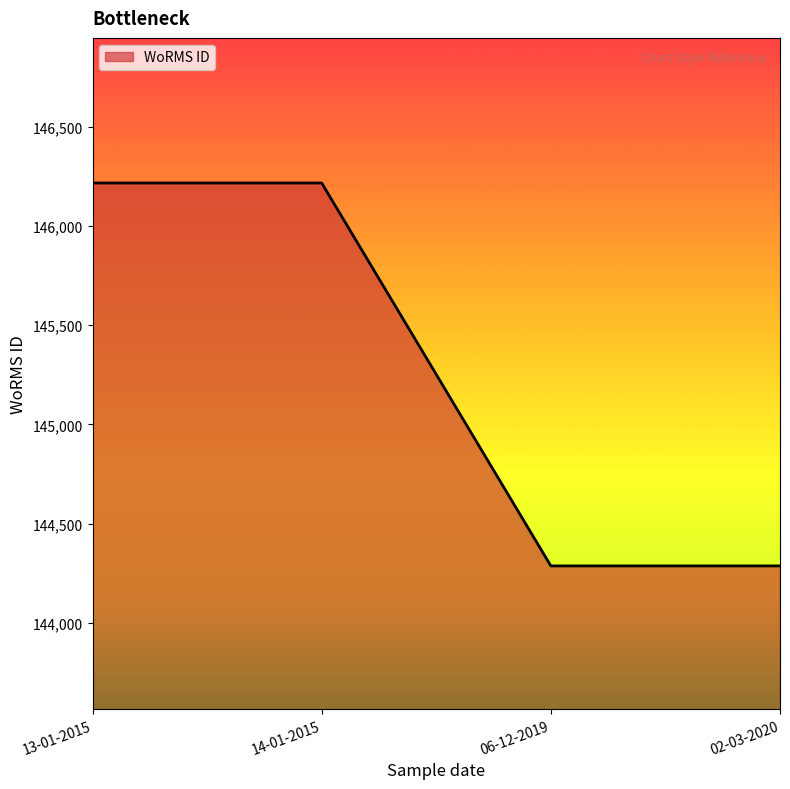

What is the sum of all values?

581006